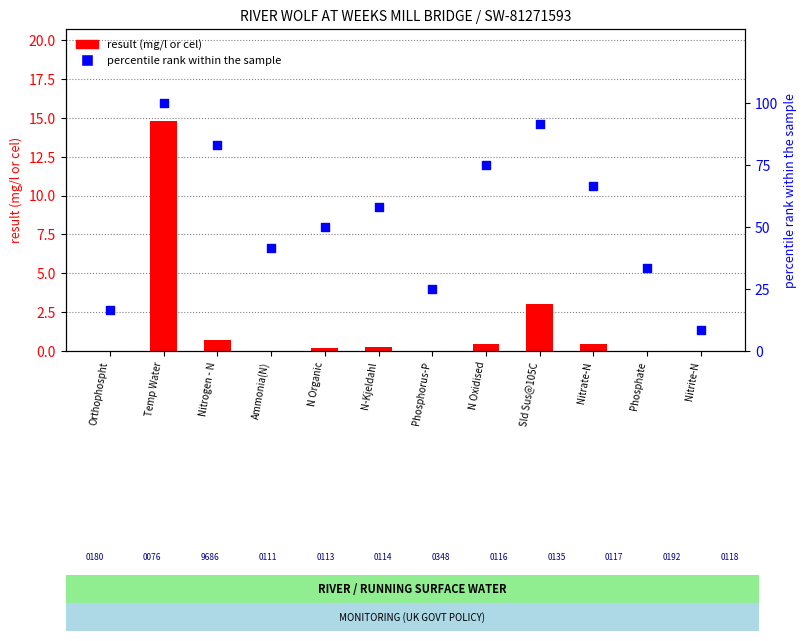

What is the total value across all series at Nitrite-N?

8.3